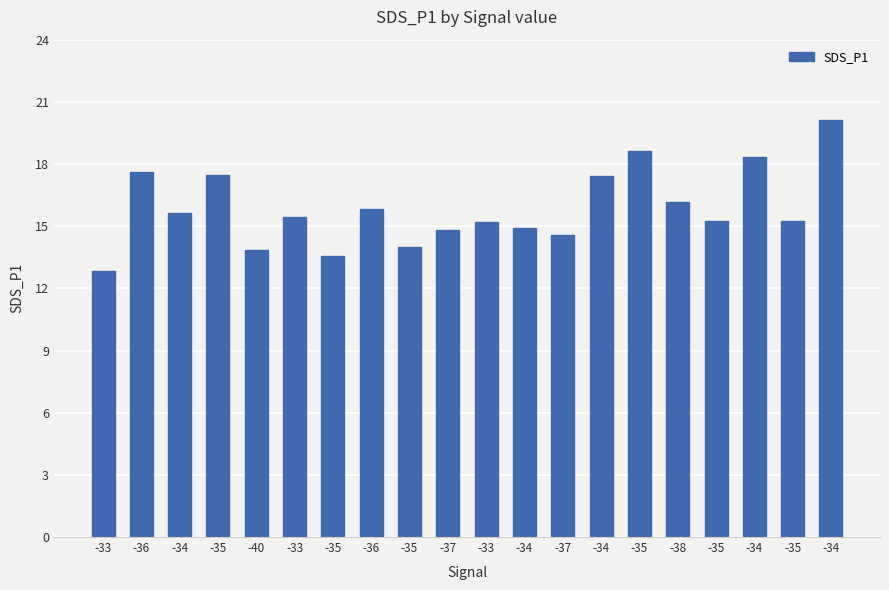

Reading right to left, extract all data points from this chart.

20.1	15.2	18.4	15.2	16.2	18.6	17.4	14.6	14.9	15.2	14.8	14.0	15.8	13.6	15.4	13.8	17.5	15.6	17.6	12.8